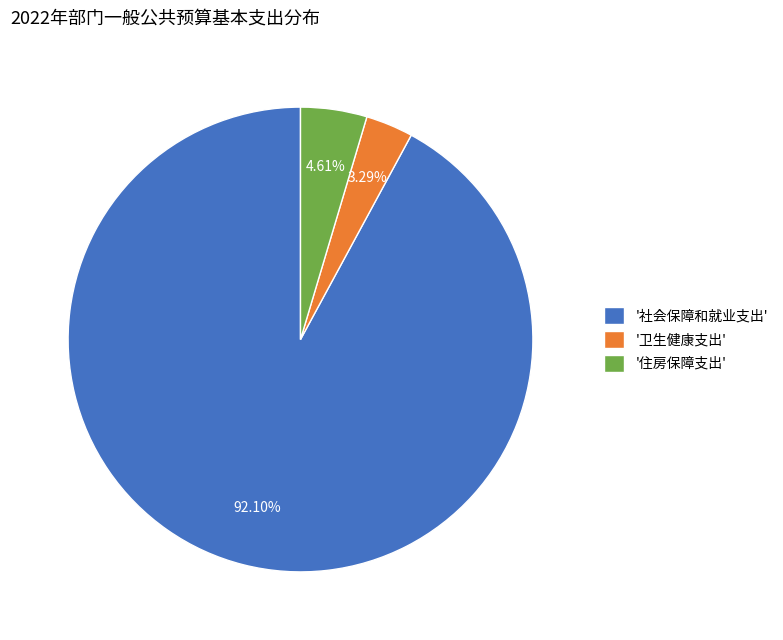

Rank the categories by value from highest to lowest.

'社会保障和就业支出', '住房保障支出', '卫生健康支出'